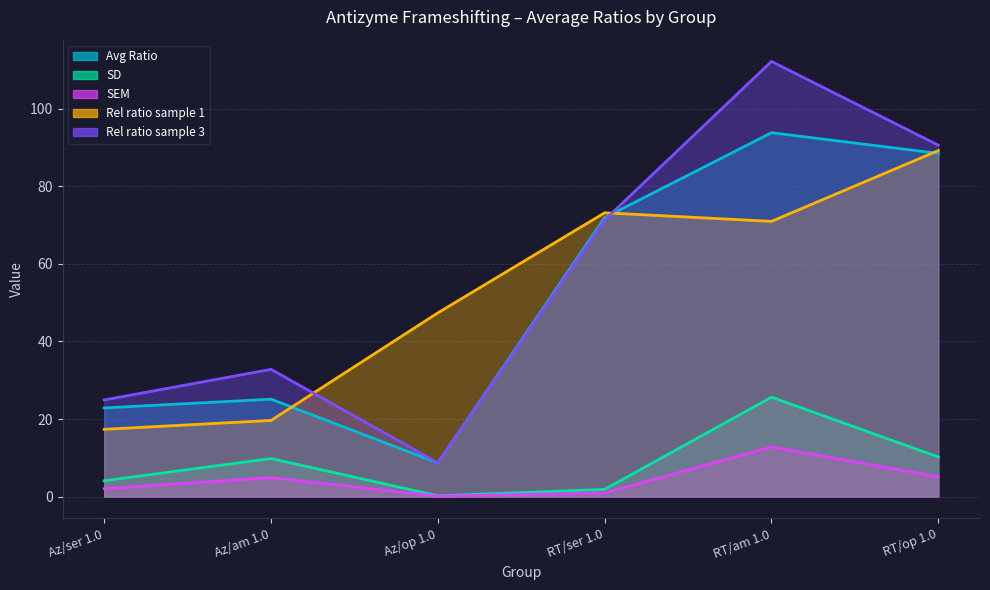

What is the sum of all Rel ratio sample 1 values?

317.8